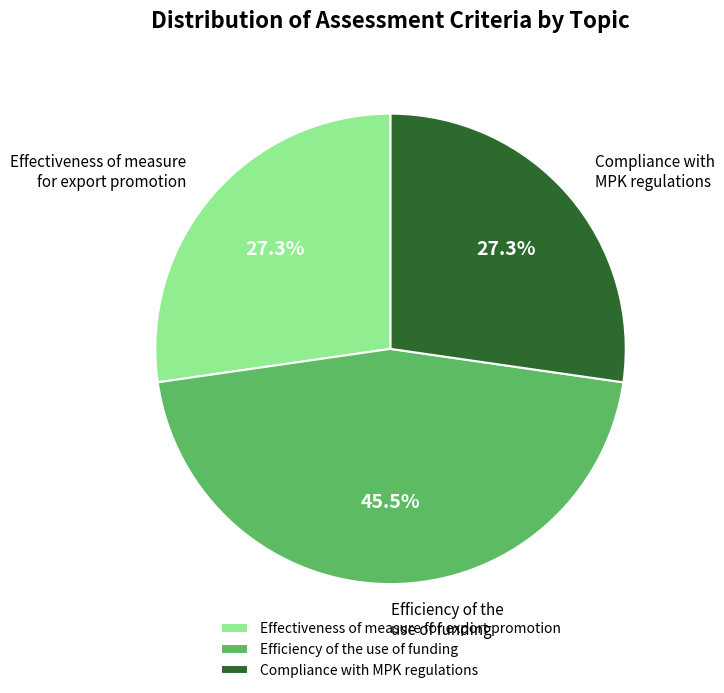

Between Compliance with MPK regulations and Efficiency of the use of funding, which is larger?

Efficiency of the use of funding